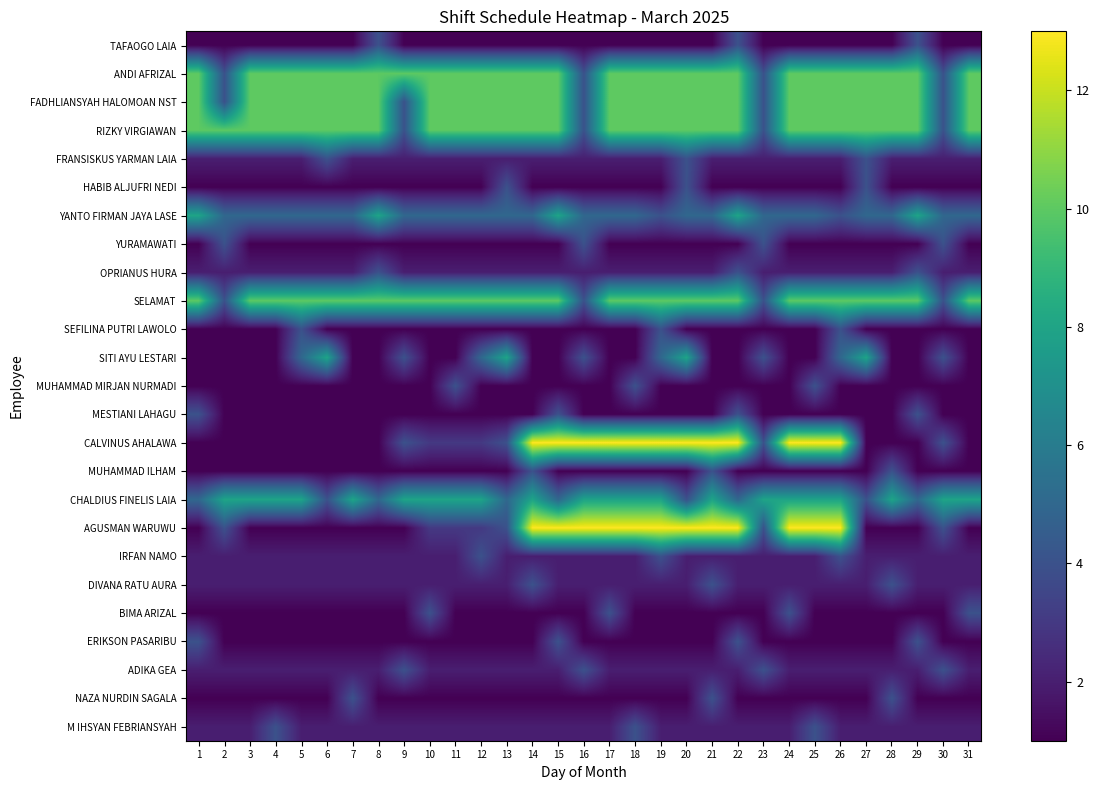

At 25, list the series in order from largest to smallest.

CALVINUS AHALAWA, AGUSMAN WARUWU, ANDI AFRIZAL, FADHLIANSYAH HALOMOAN NST, RIZKY VIRGIAWAN, SELAMAT, CHALDIUS FINELIS LAIA, YANTO FIRMAN JAYA LASE, MUHAMMAD MIRJAN NURMADI, M IHSYAN FEBRIANSYAH, FRANSISKUS YARMAN LAIA, OPRIANUS HURA, IRFAN NAMO, DIVANA RATU AURA, ADIKA GEA, TAFAOGO LAIA, HABIB ALJUFRI NEDI, YURAMAWATI, SEFILINA PUTRI LAWOLO, SITI AYU LESTARI, MESTIANI LAHAGU, MUHAMMAD ILHAM, BIMA ARIZAL, ERIKSON PASARIBU, NAZA NURDIN SAGALA